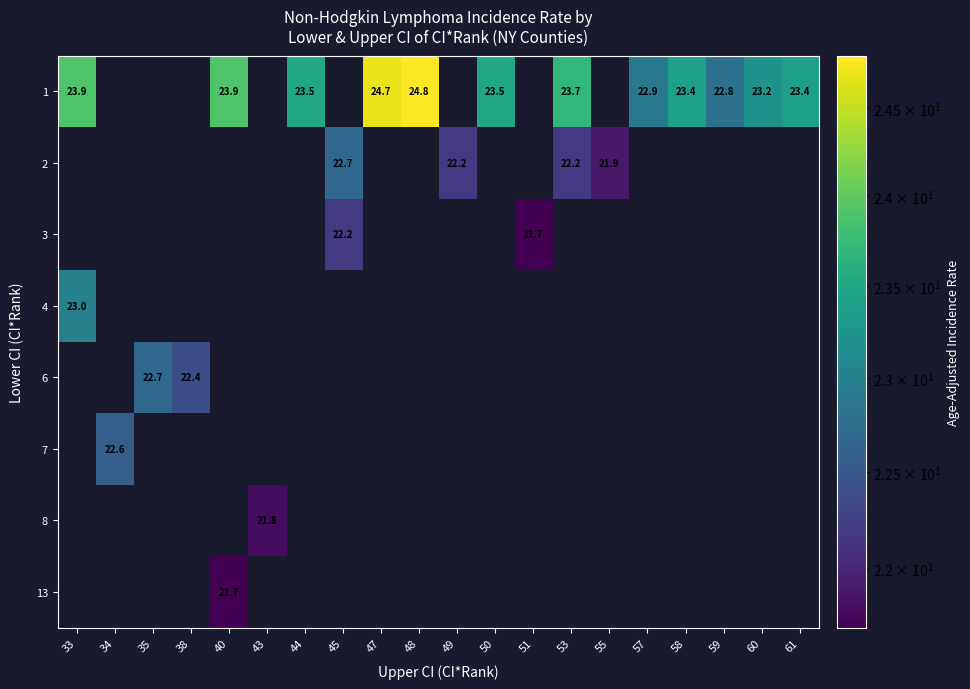

How many distinct data groups are displayed?

8